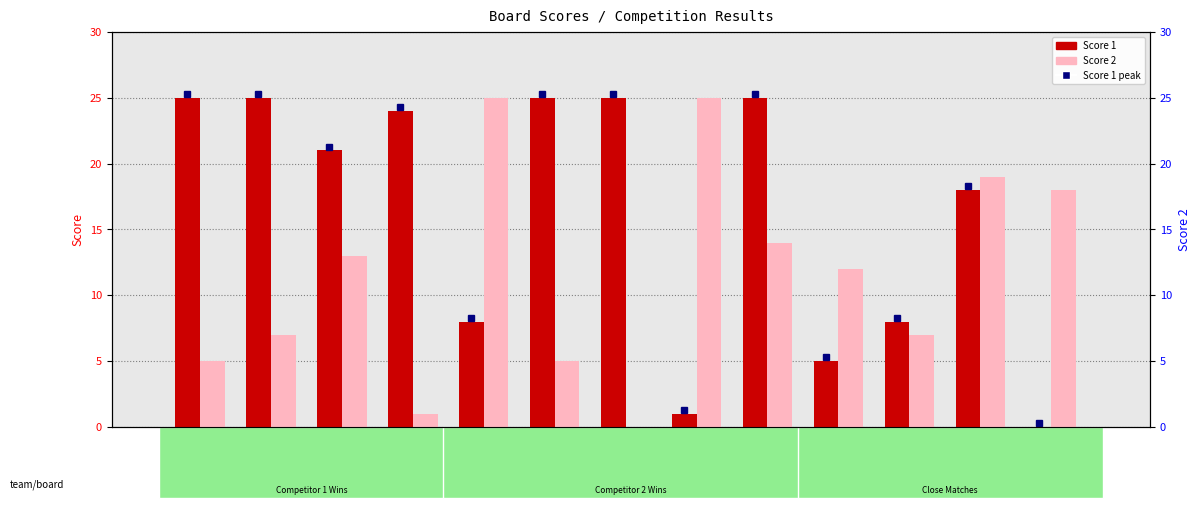

List the series in order of their peak value, lowest first.

Score 1, Score 2